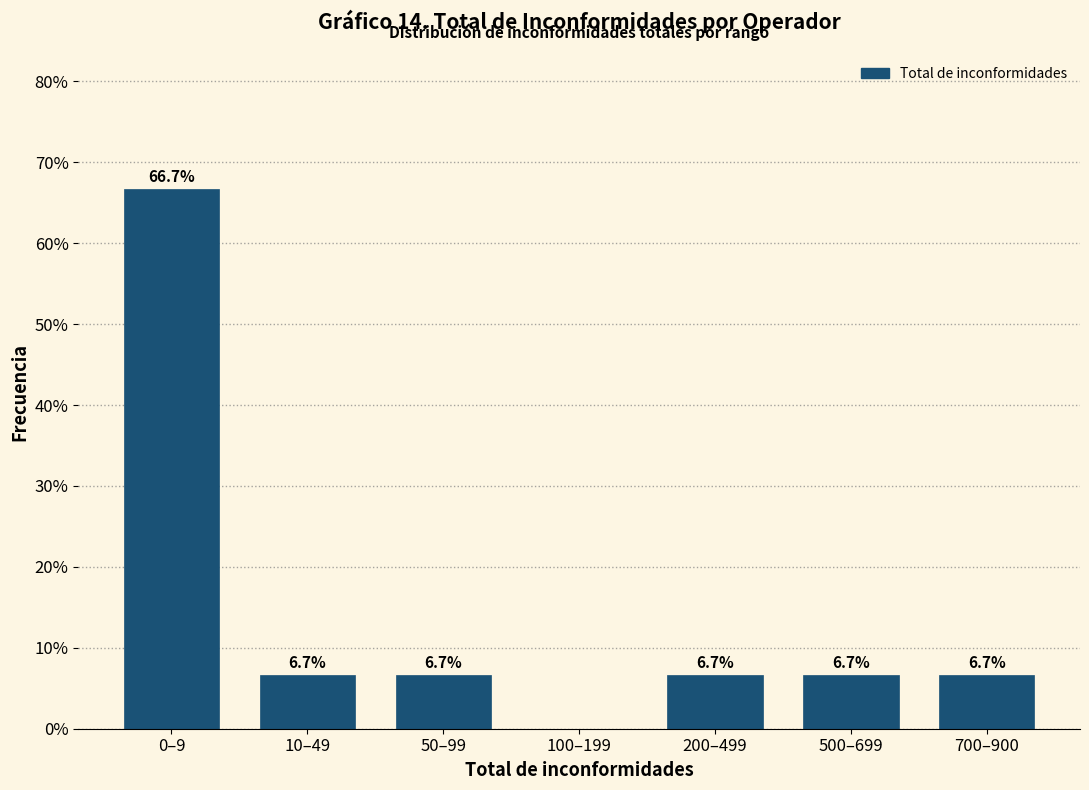

Reading left to right, transcribe all the data shown in this chart.

0–9=66.7	10–49=6.7	50–99=6.7	100–199=0.0	200–499=6.7	500–699=6.7	700–900=6.7